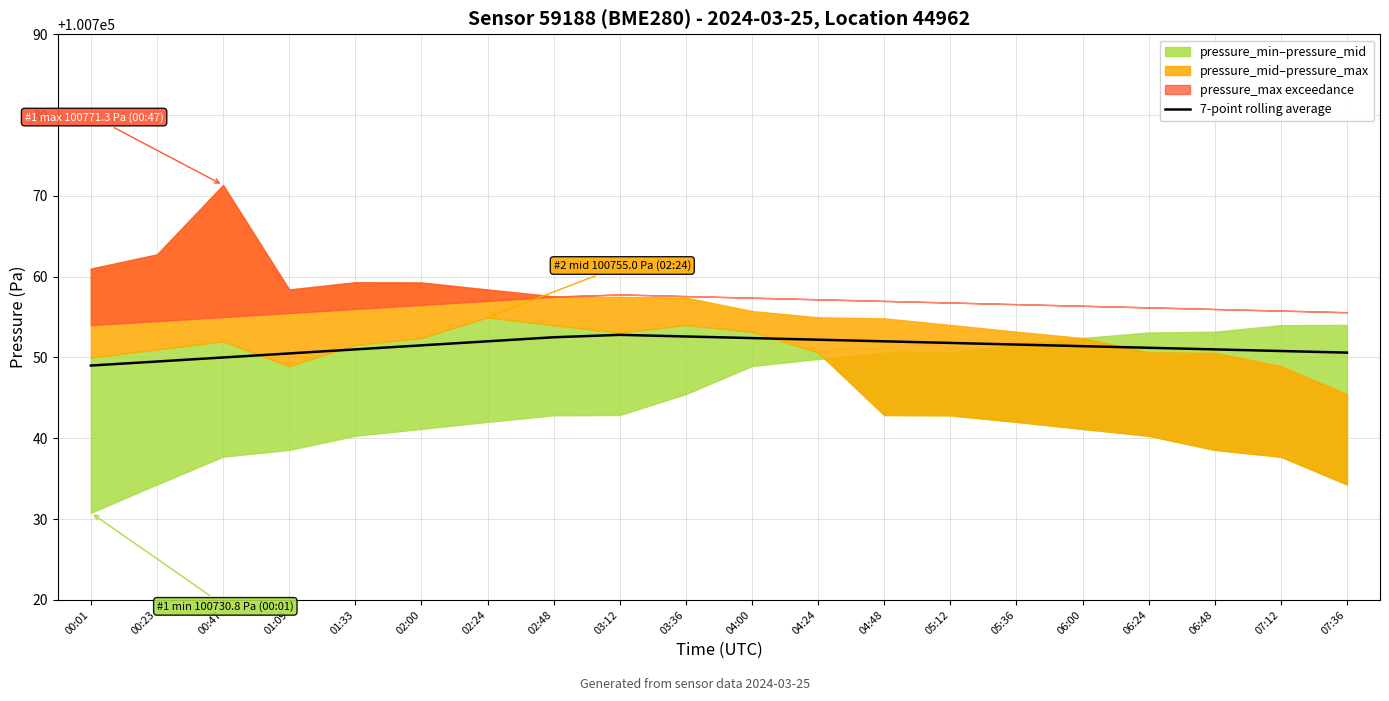

Rank the categories by value from highest to lowest.

03:12, 03:36, 02:48, 04:00, 04:24, 02:24, 04:48, 05:12, 05:36, 02:00, 06:00, 06:24, 01:33, 06:48, 07:12, 07:36, 01:09, 00:47, 00:23, 00:01